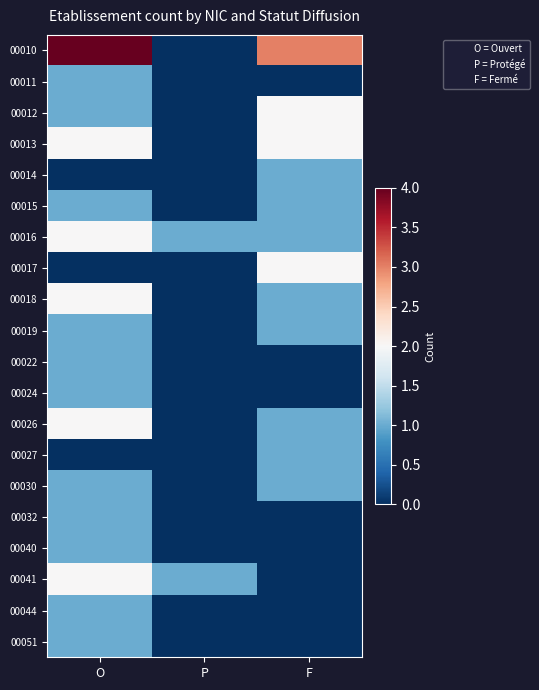

Which series has the largest range (max minus min)?

00010